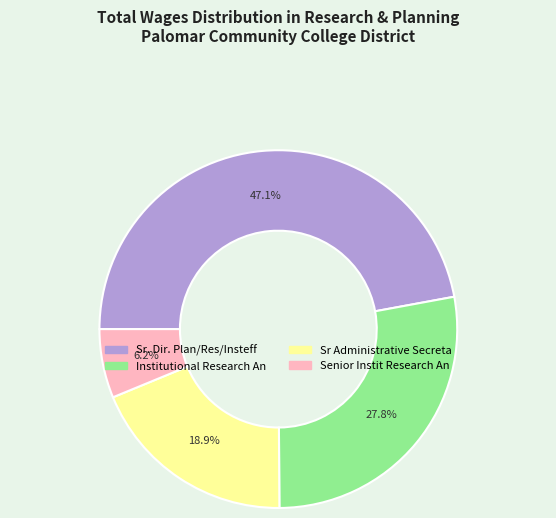

To the nearest percent, what portion does Sr. Dir. Plan/Res/Insteff represent?

47%